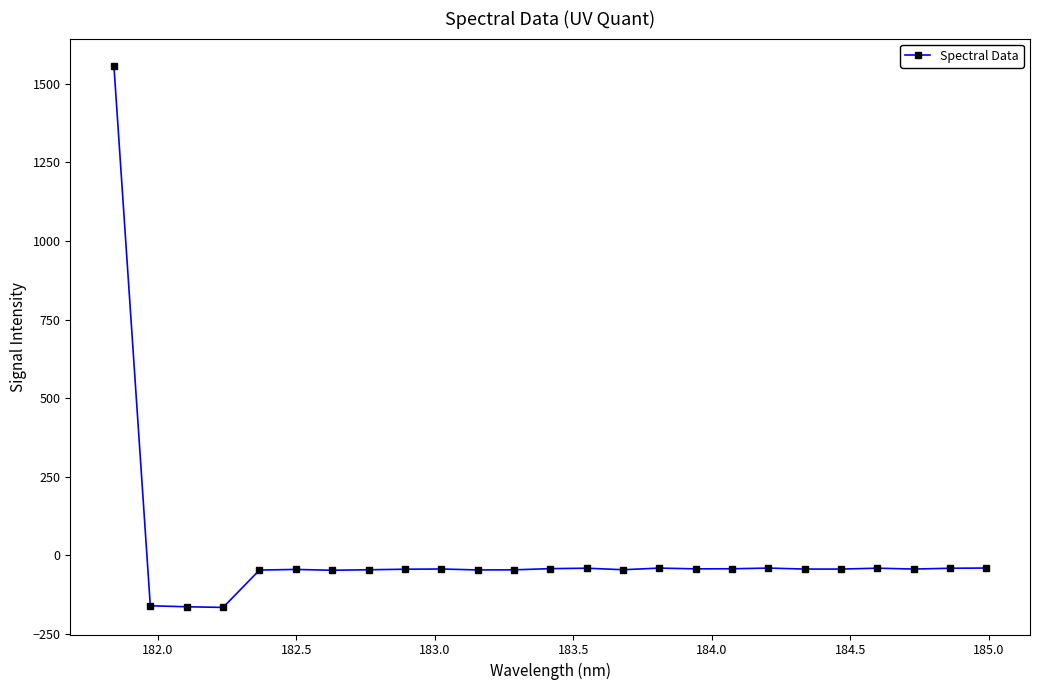

What is the value of the 1st point from the left?

1557.2